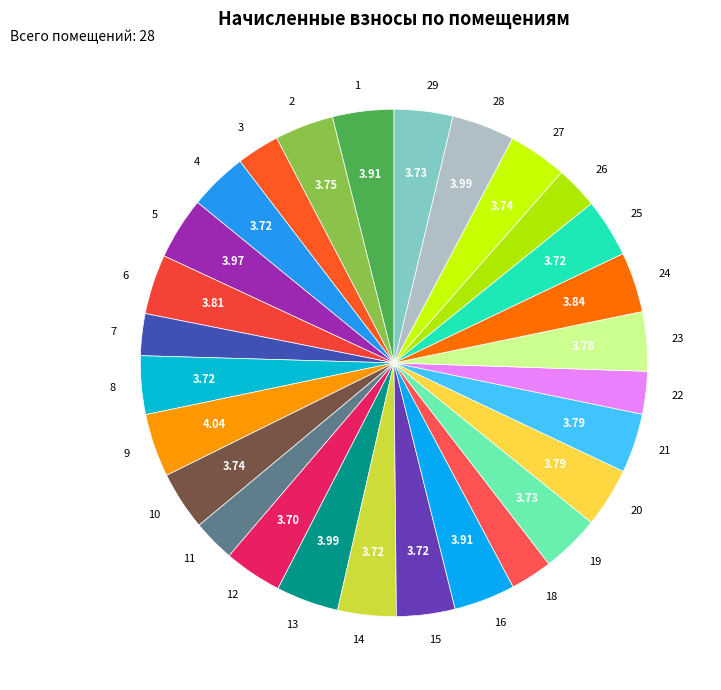

What is the ratio of the value at 8 to the value at 23?

1.0